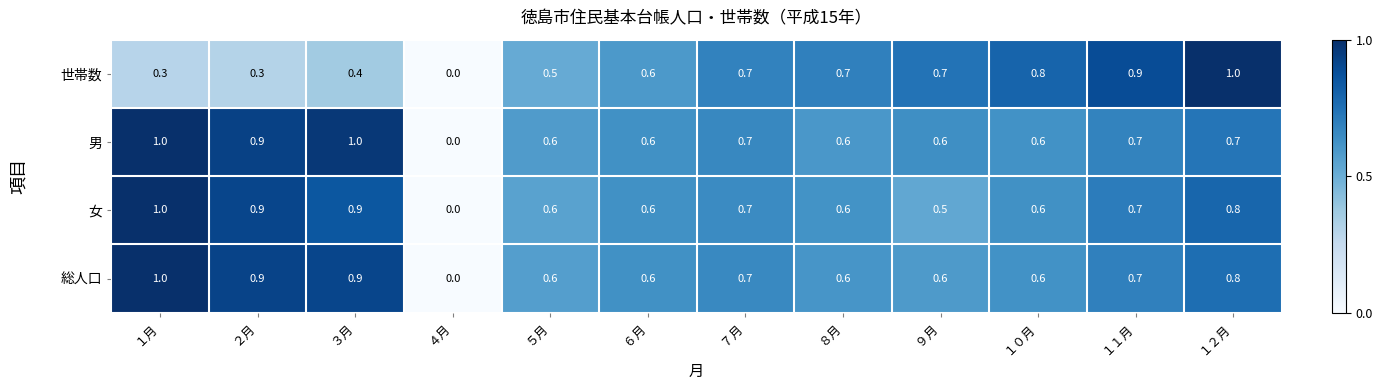

Where is 女 nearest to the value 0?

４月